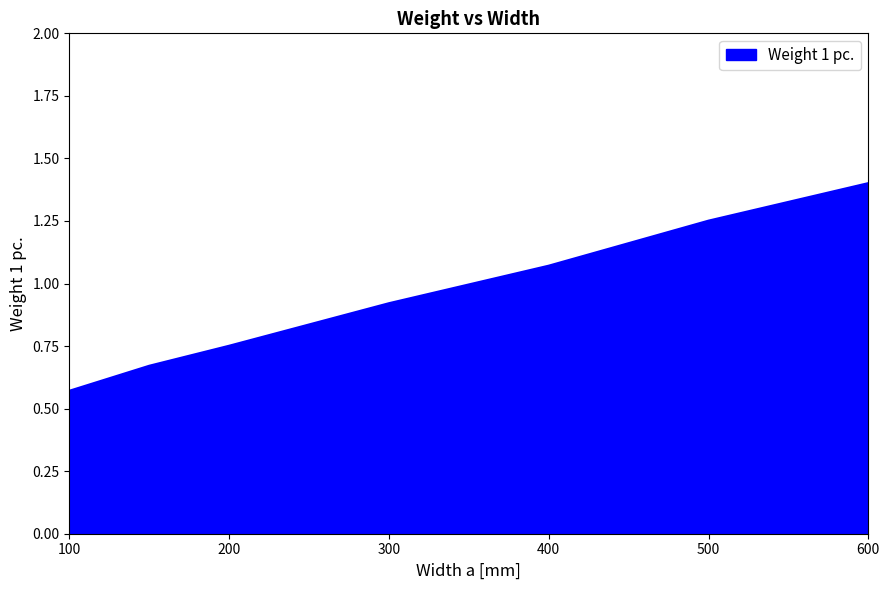

True or false: the data has more than 2 interior local peaks.

False